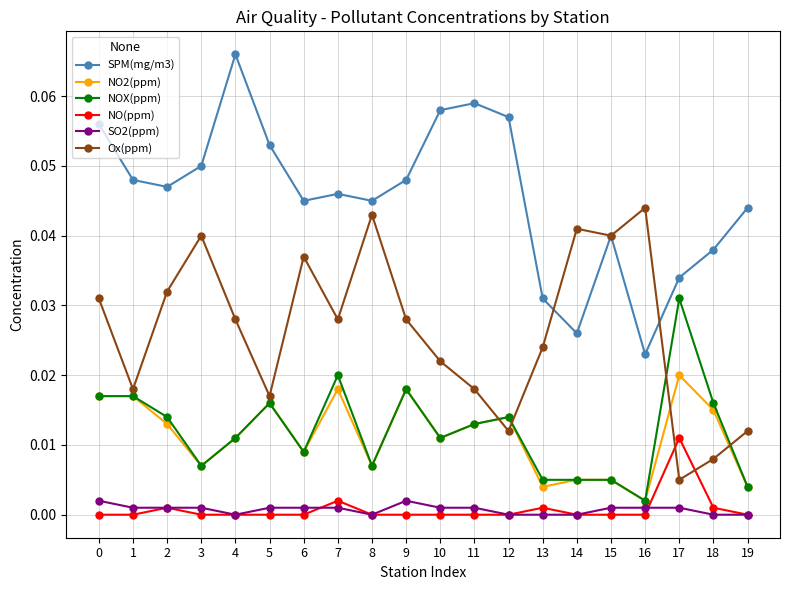

Which series ends up on top after the final intersection of NO(ppm) and Ox(ppm)?

Ox(ppm)